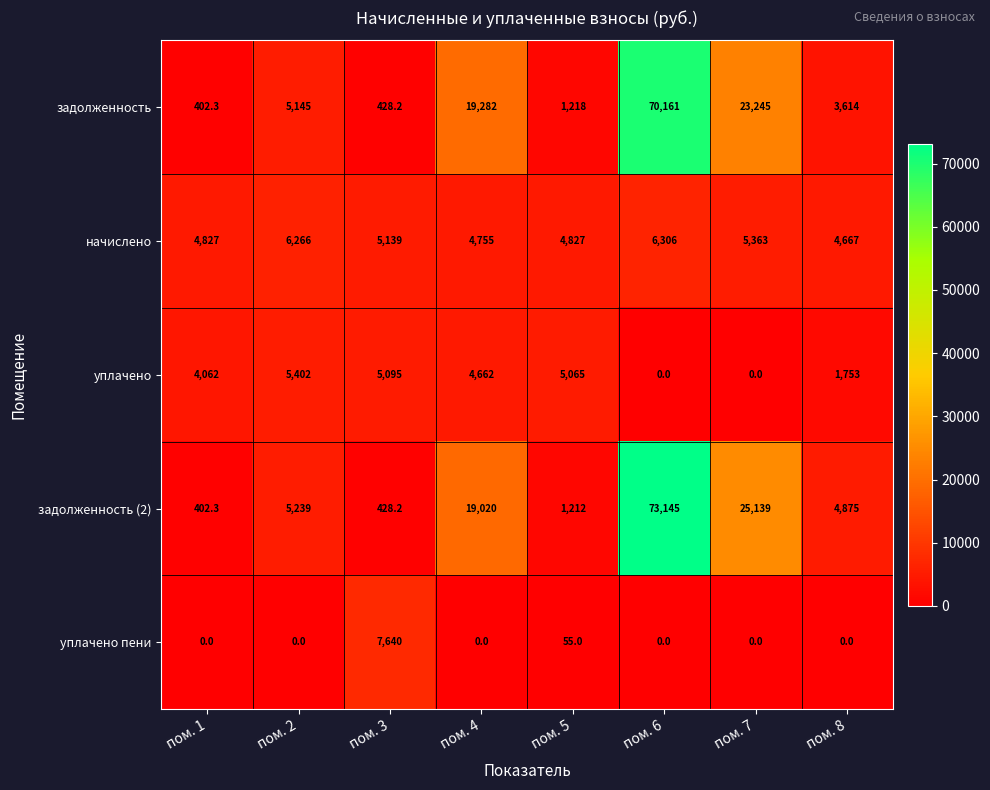

What is the difference between the highest and lowest values at пом. 6?

73145.0